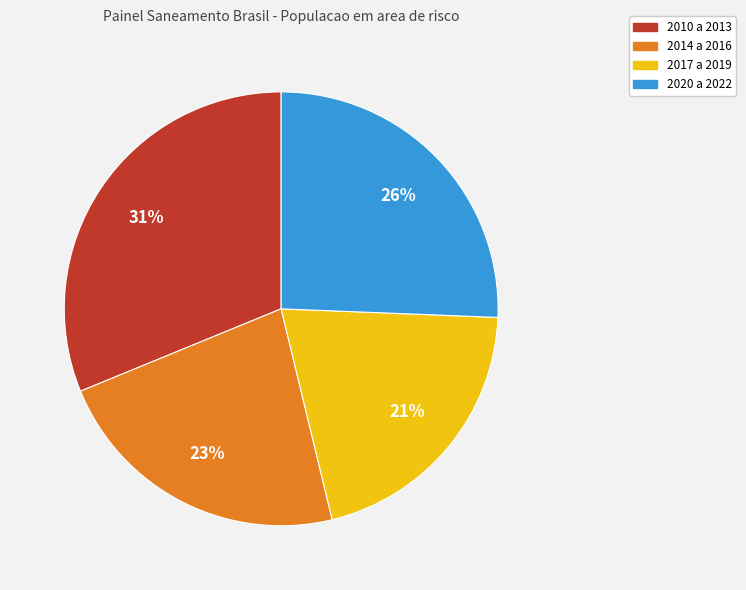

To the nearest percent, what is the average slice percentage?

25%